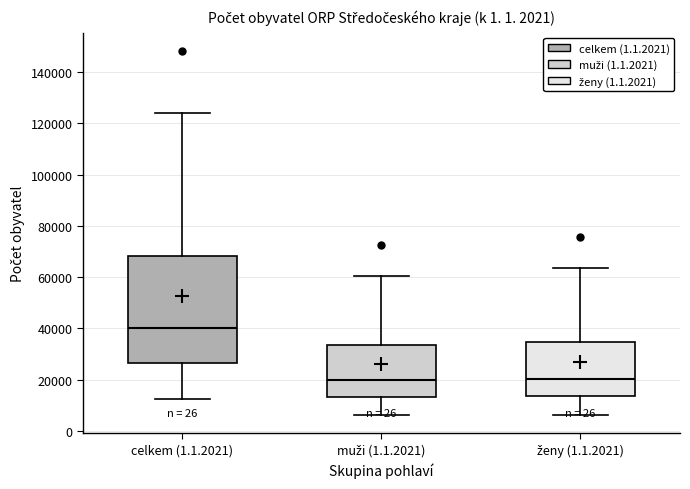

Comparing the boxes themselves (not the whiskers), which one is the tallest?

celkem (1.1.2021)